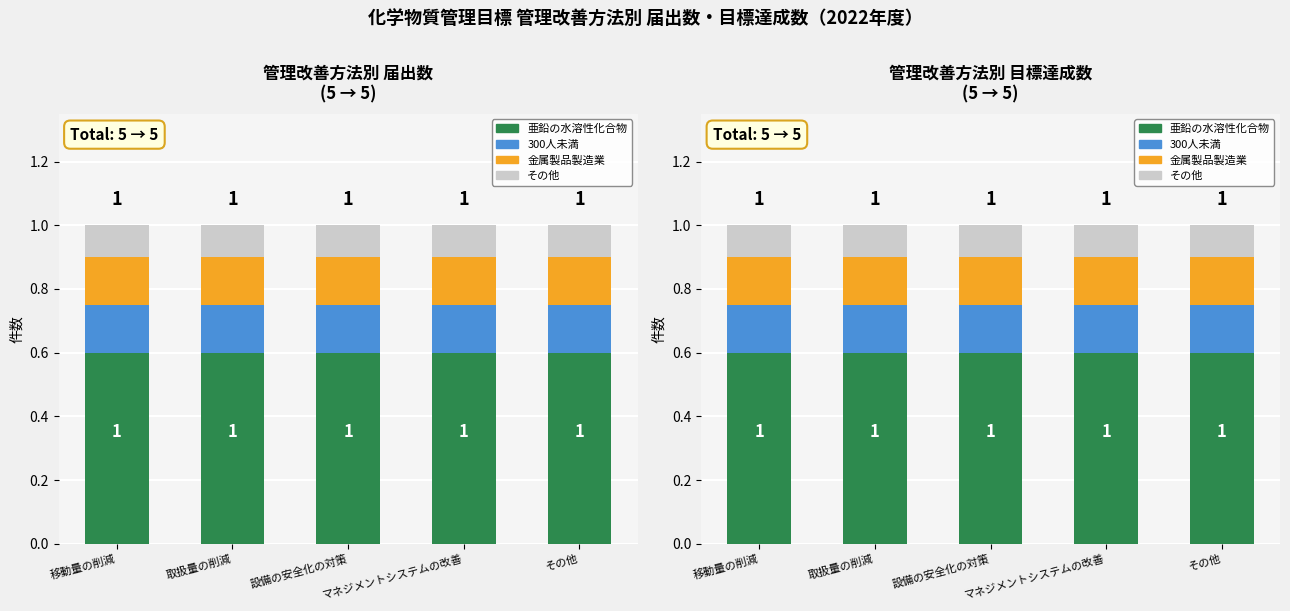

What is the label of the 5th bar from the left?

その他